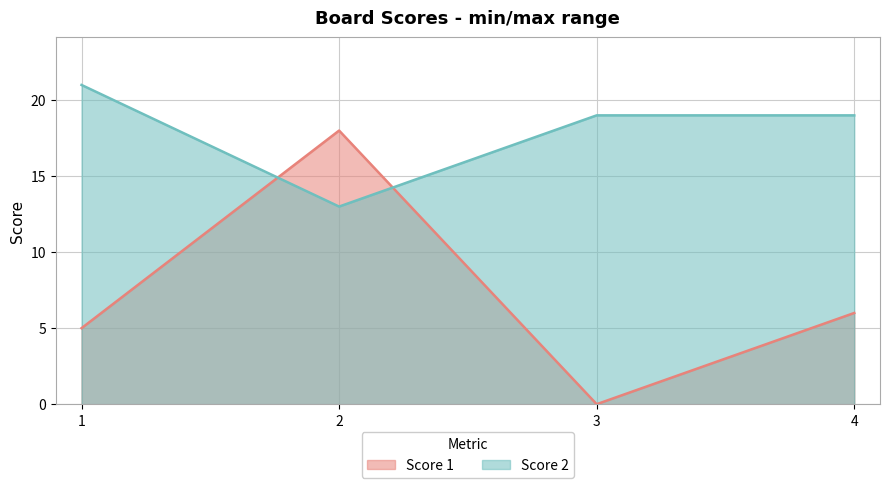

Where is the first local maximum for Score 1?

2